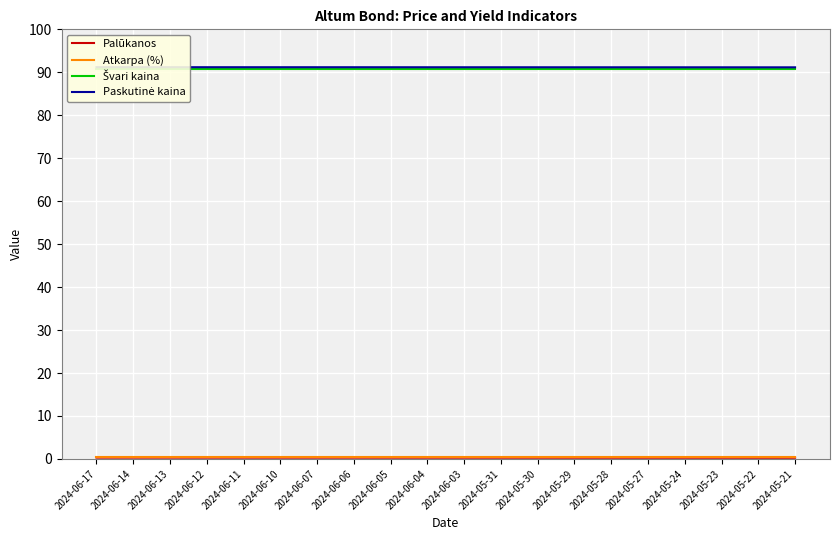

What is the label of the 12th point from the right?

2024-06-05